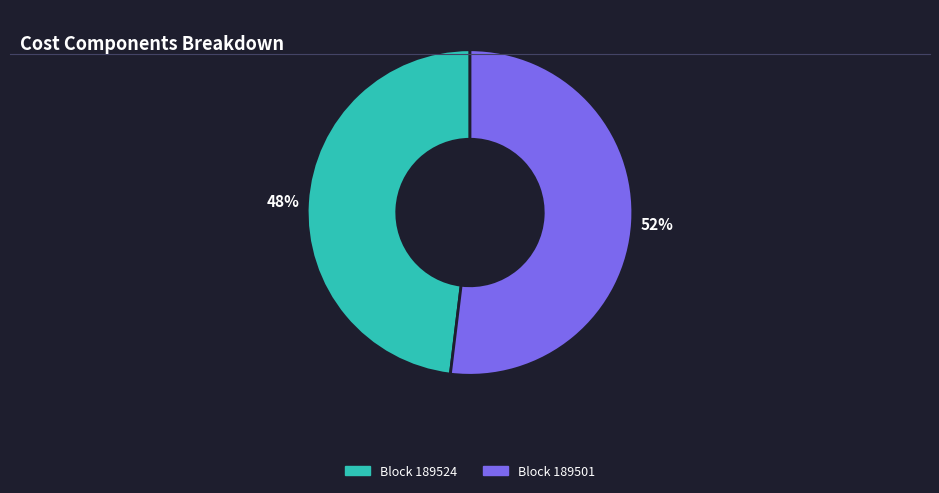

Is there any slice that represents more than half of the pie?

Yes